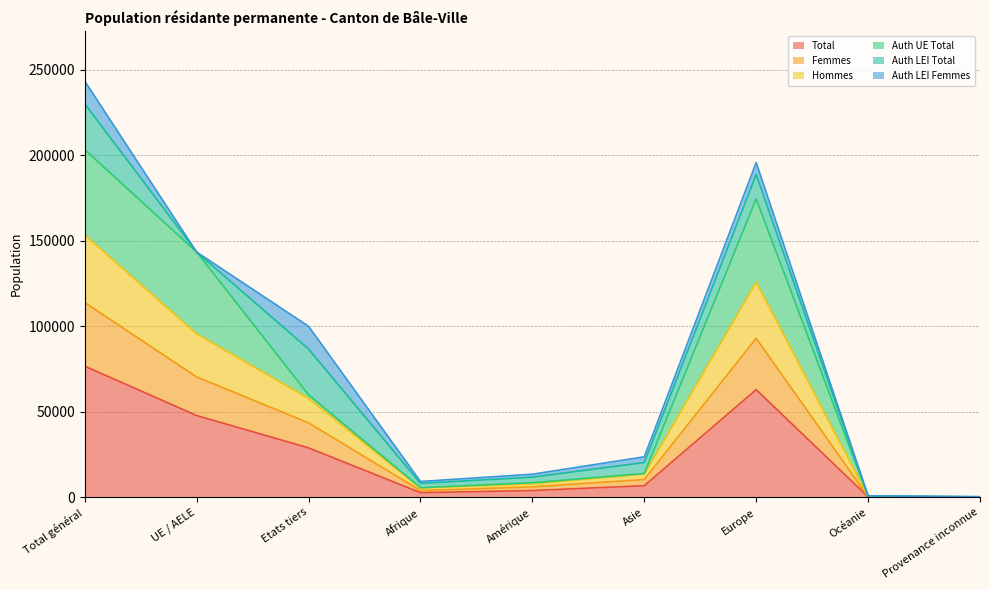

True or false: Hommes has a value of 504 at Océanie.

True